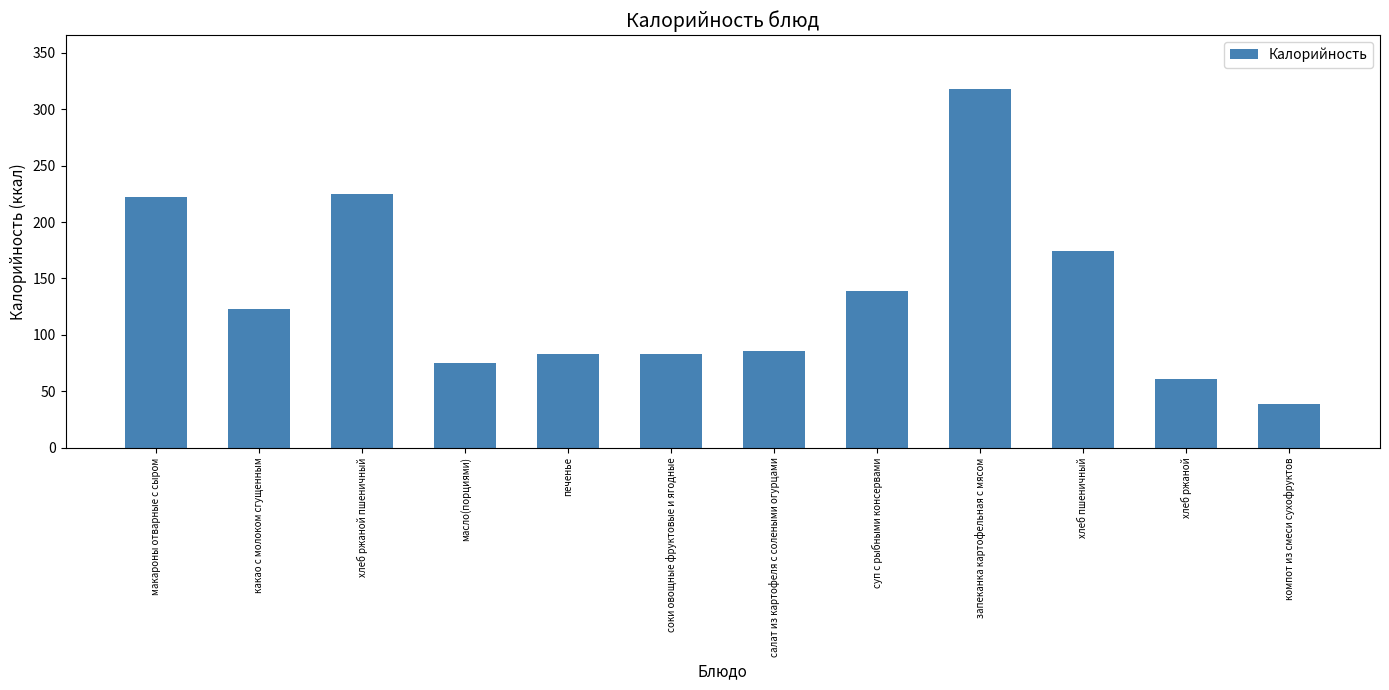

The value at хлеб ржаной пшеничный is 225. True or false?

True